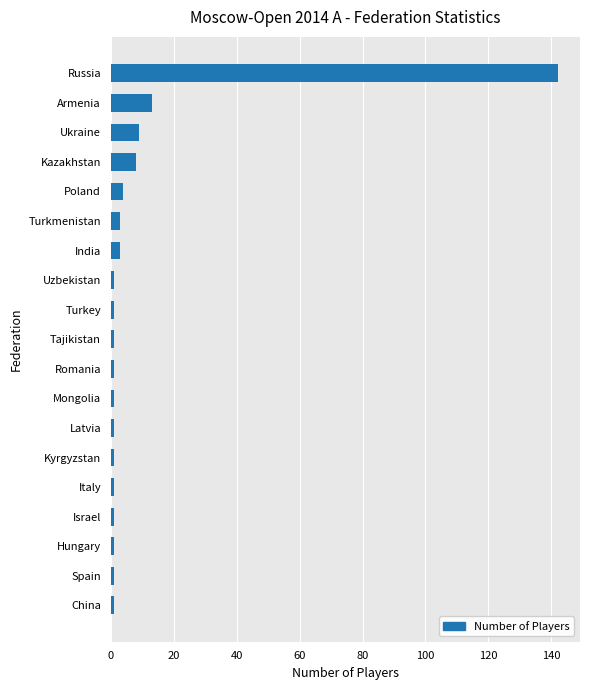

True or false: the data shows 142 at Russia.

True